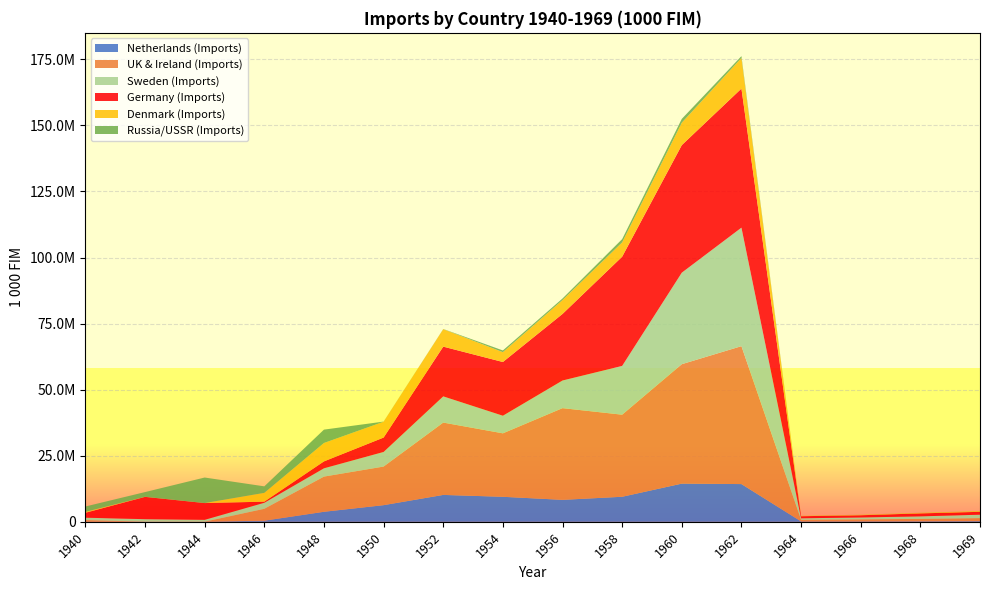

Reading left to right, transcribe all the data shown in this chart.

Netherlands (Imports): 65200	66600	54413	434217	3800088	6304932	10180545	9471988	8315287	9482697	14458134	14283161	154127	173245	208545	271046
UK & Ireland (Imports): 600300	800	0	4497299	13314746	14605735	27375727	24013711	34702472	31058278	45196318	52189218	620227	764383	892685	1135322
Sweden (Imports): 897000	934100	699358	2277713	3133939	5528391	9914239	6661927	10460737	18453248	34625867	44837652	553482	709292	961262	1289485
Germany (Imports): 1857600	8443400	6342726	419478	2617991	5445248	18821994	20327716	25187829	41336906	48270144	52638164	791829	840192	1123598	1089285
Denmark (Imports): 348800	17500	5400	3328870	6964064	5997445	6611260	3721499	5259450	5407265	8474894	11587325	134893	175374	210625	261542
Russia/USSR (Imports): 2032700	1791000	9658000	2464620	5056866	44070	63004	655064	583543	1243152	1452527	685347	21689	27223	29276	30853